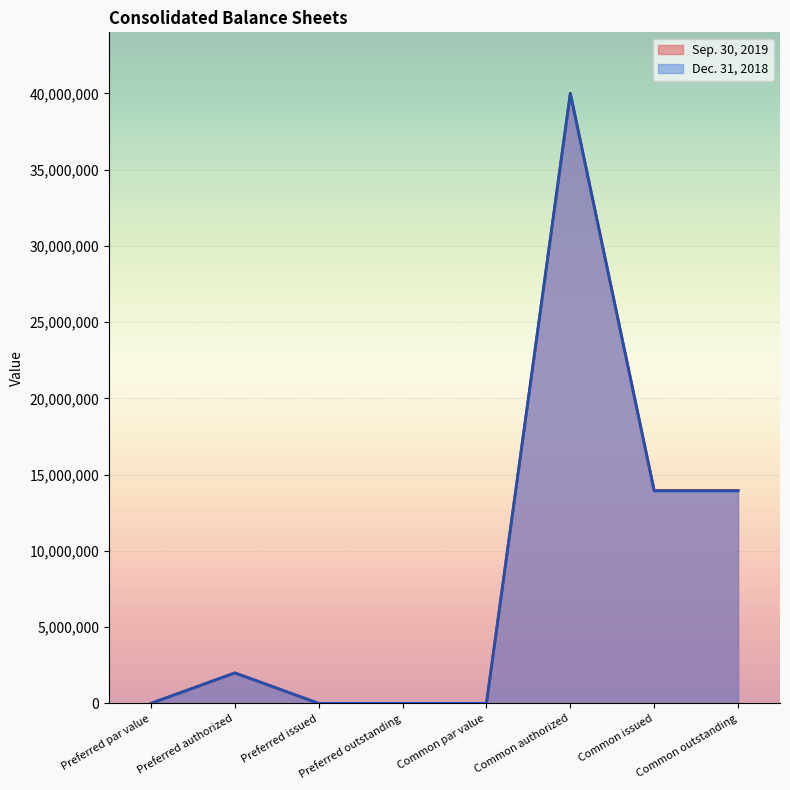

What is the difference between the Dec. 31, 2018 values at Preferred authorized and Common outstanding?

11933504